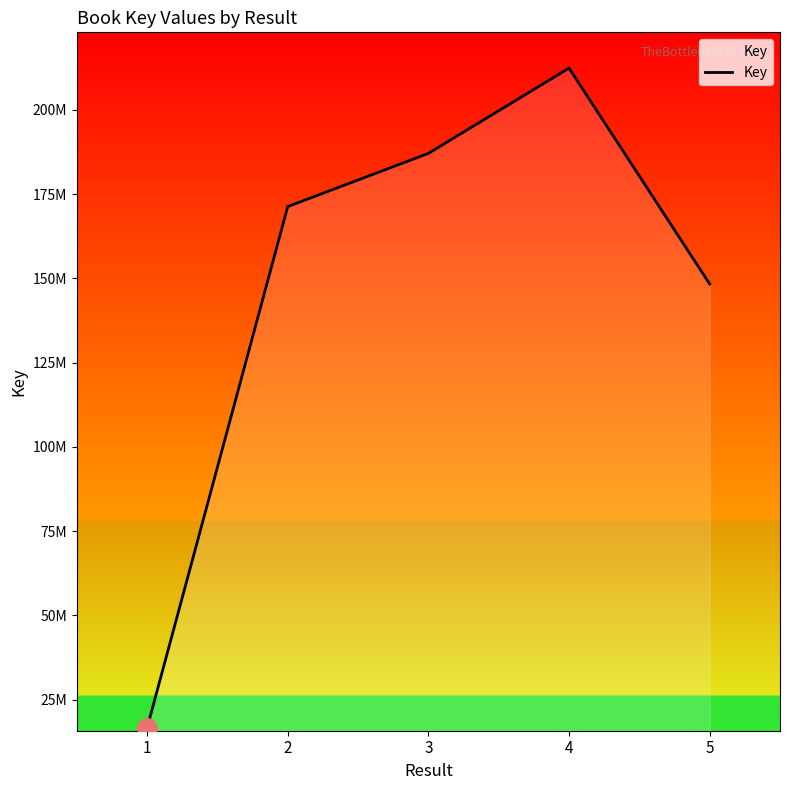

Is this an area chart (filled region under the line)?

Yes